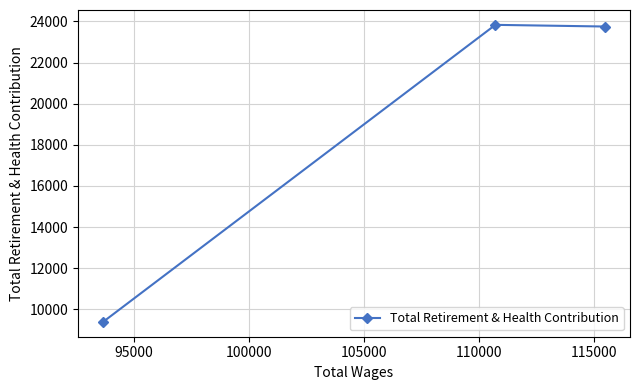

What is the minimum value shown in the chart?

9388